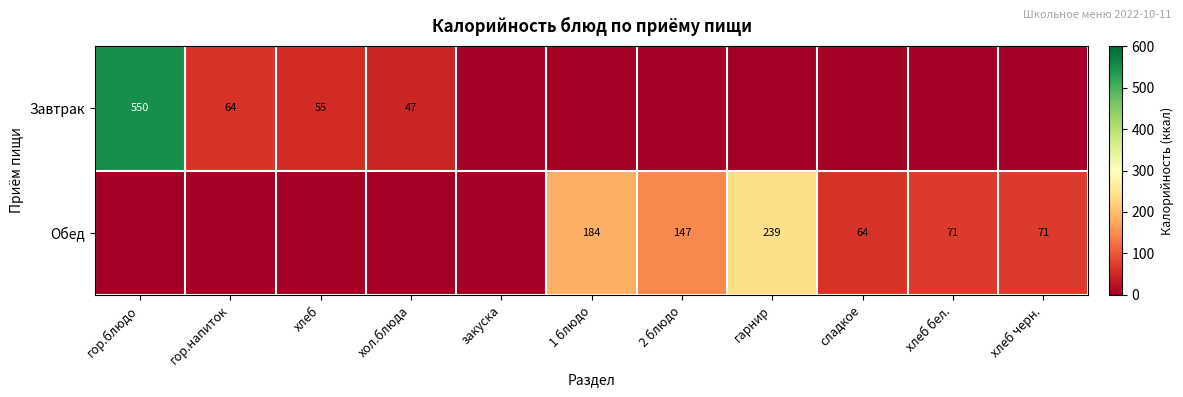

The Обед series shows 68 at 1 блюдо. True or false?

False